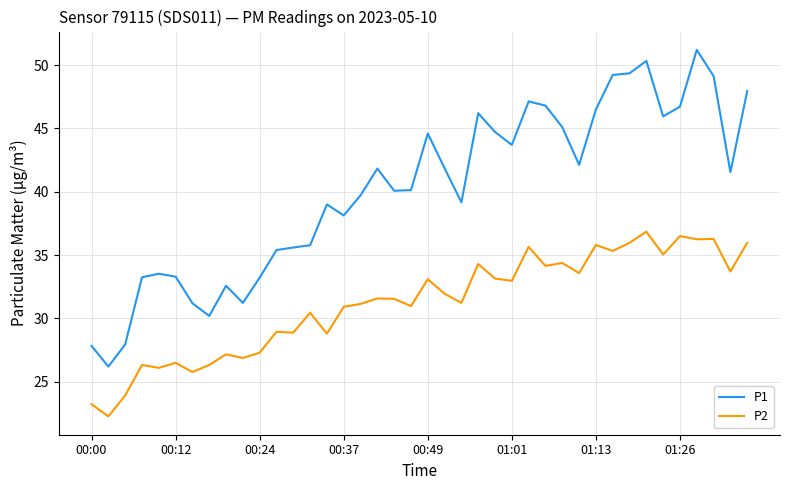

Rank the series by their average value, from lowest to highest.

P2, P1